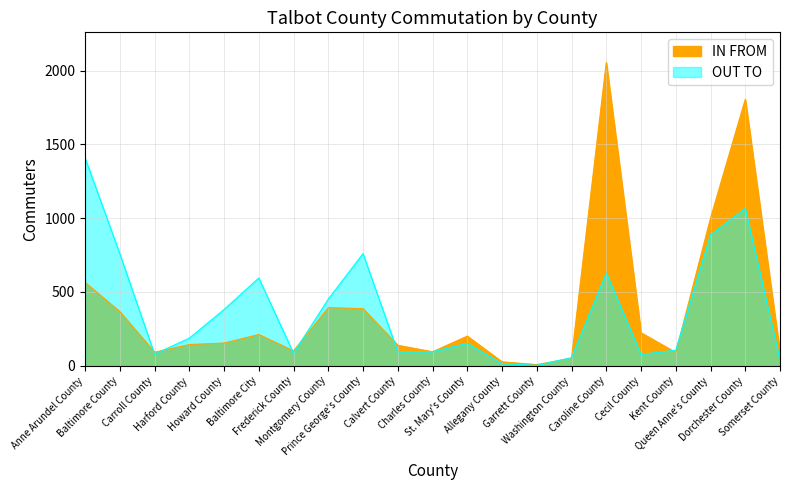

How many data points in IN FROM are less than 154?

10